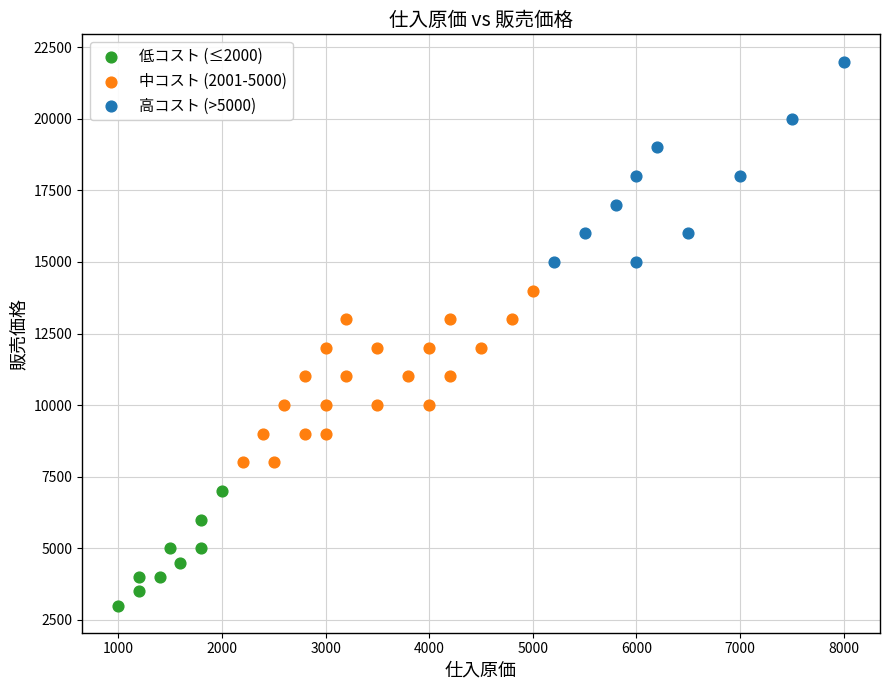

Which series reaches the minimum Y coordinate?

低コスト (≤2000)